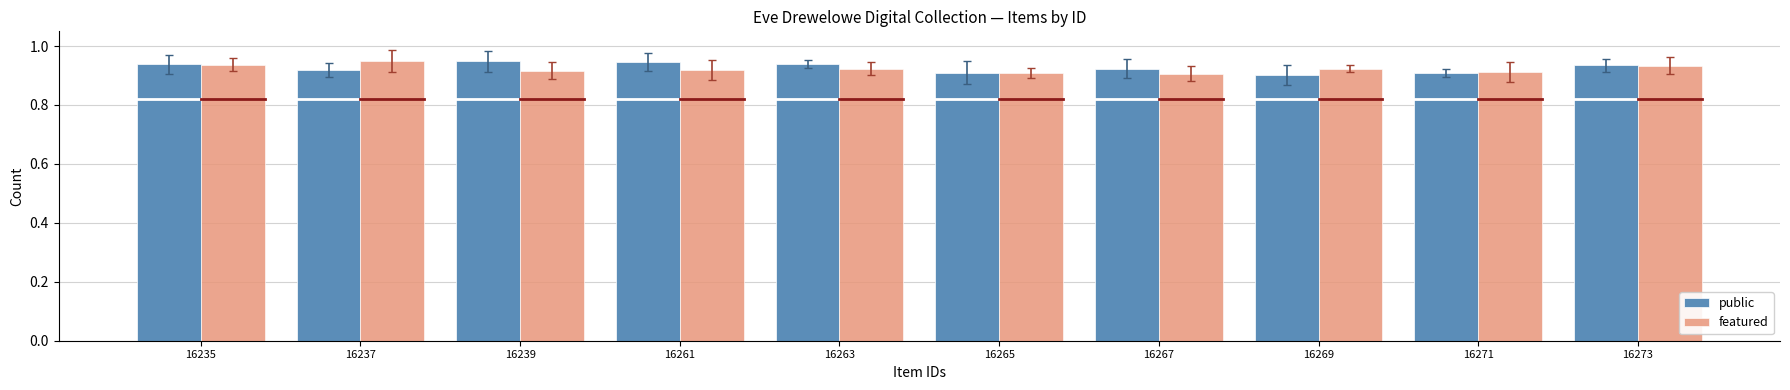

What is the sum of all public values?

9.3